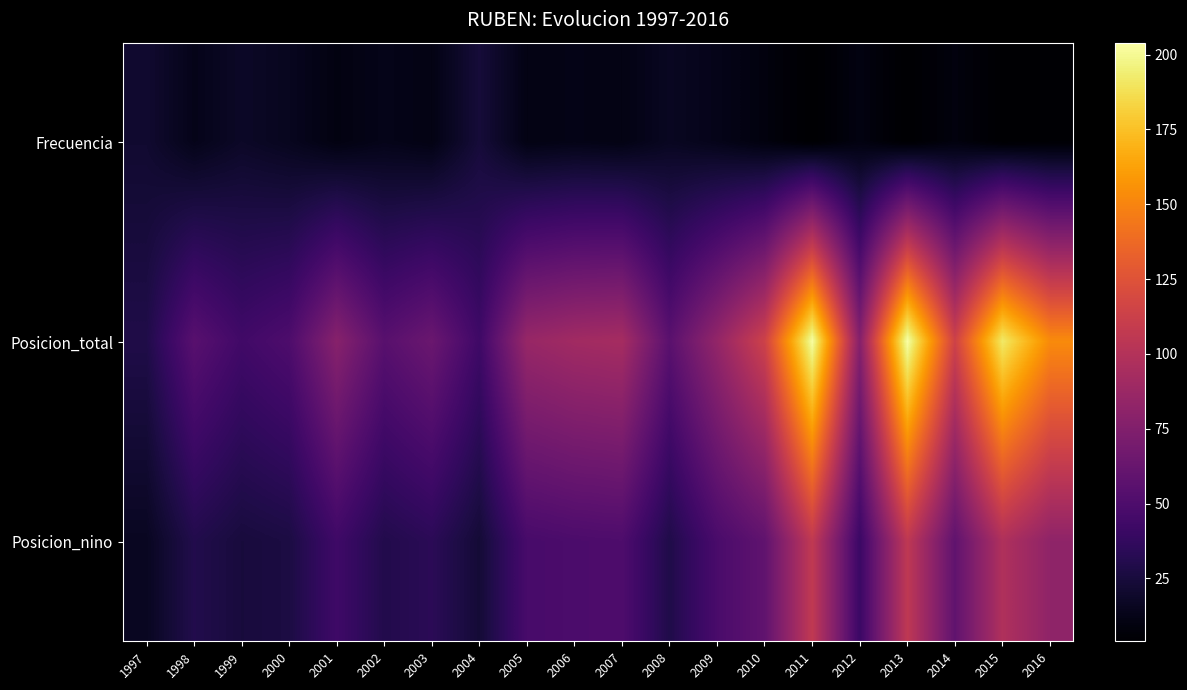

Rank the series by their average value, from lowest to highest.

Frecuencia, Posicion_nino, Posicion_total